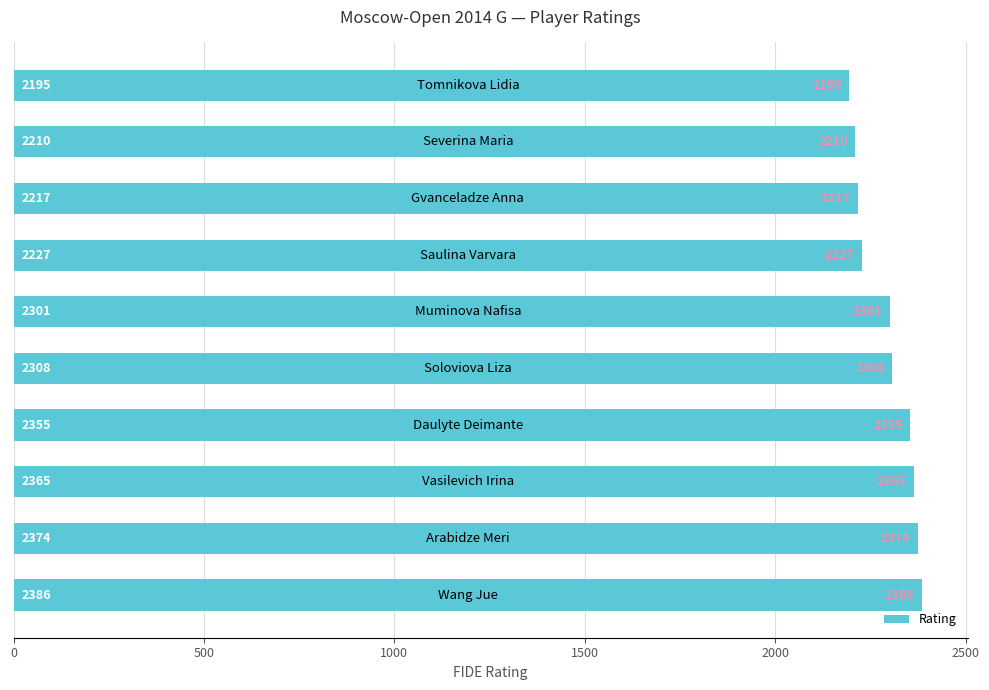

How many values are below 2308?

5